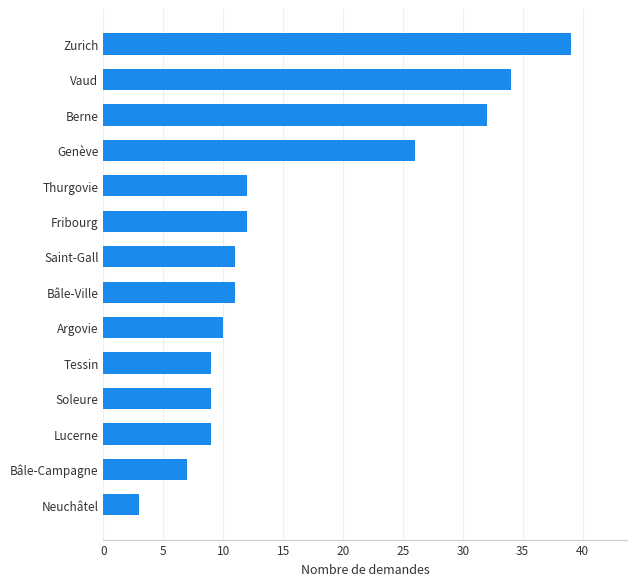

Where is the data nearest to the value 21?

Genève